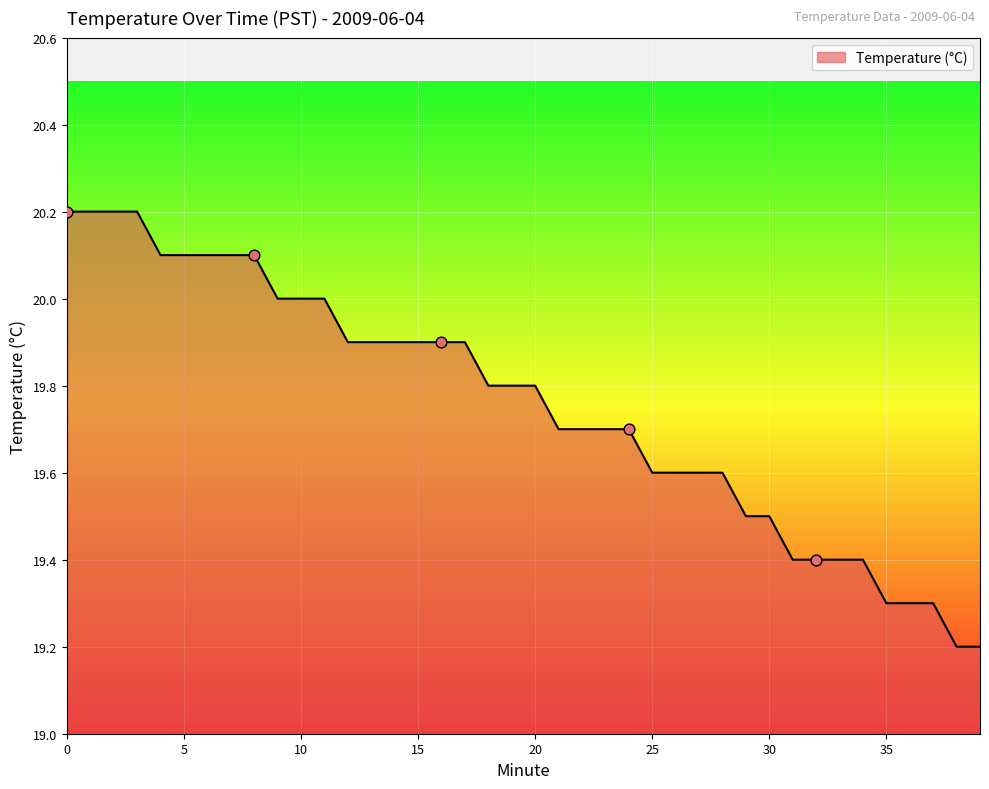

What is the difference between the maximum and minimum values?

1.0